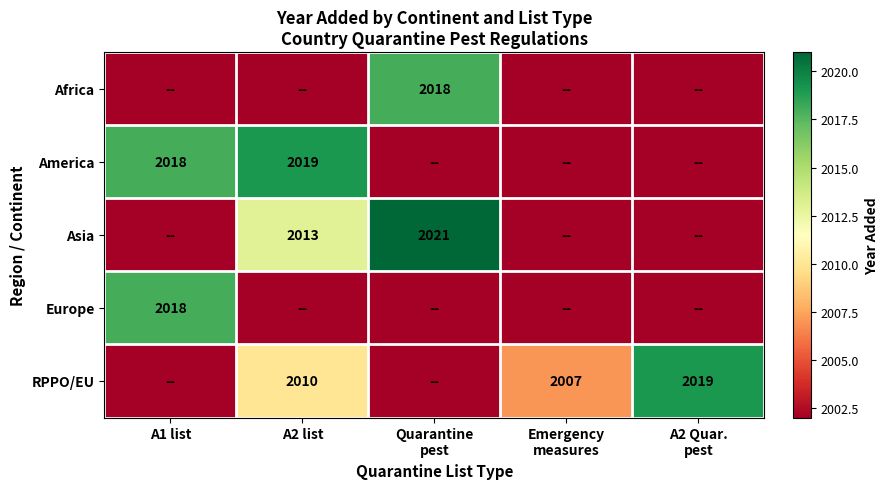

At which category does the chart reach its minimum across all series?

A1 list